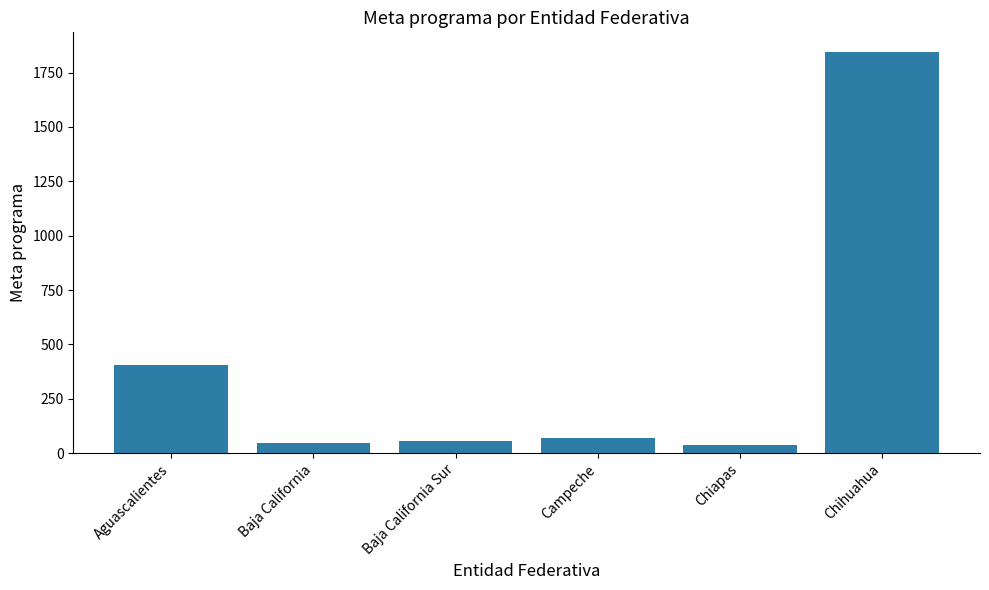

What is the sum of the values at Chihuahua and Baja California?

1889.7